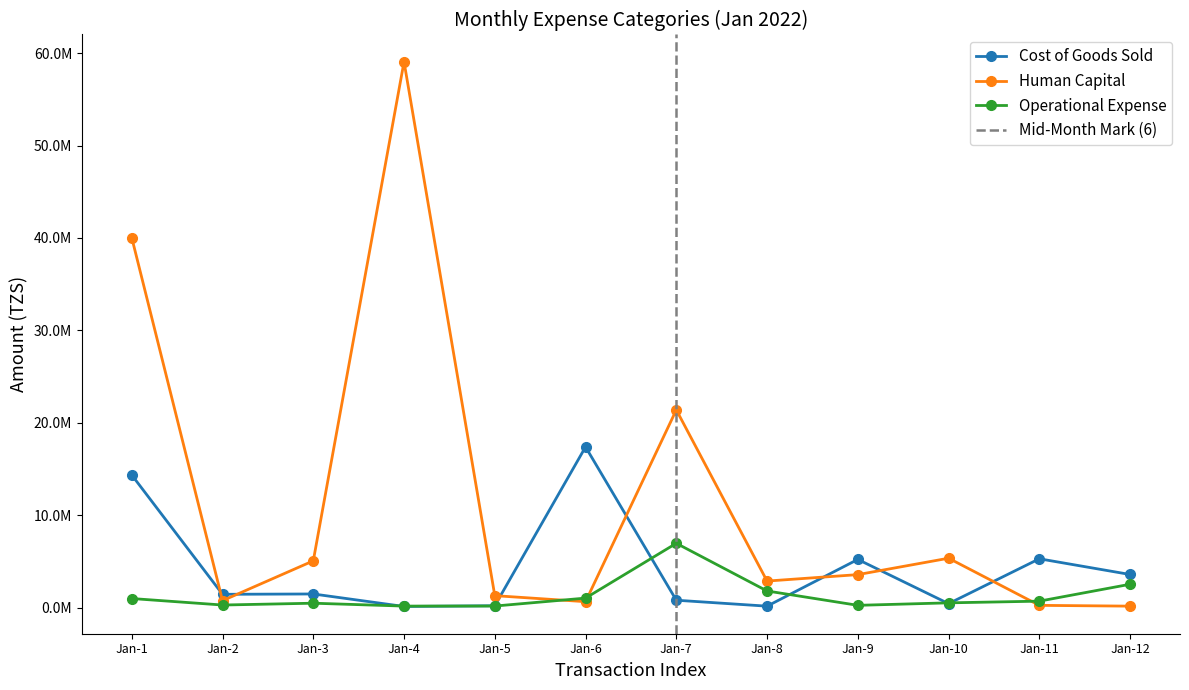

The value of Human Capital at Jan-6 is 875584.0. True or false?

False